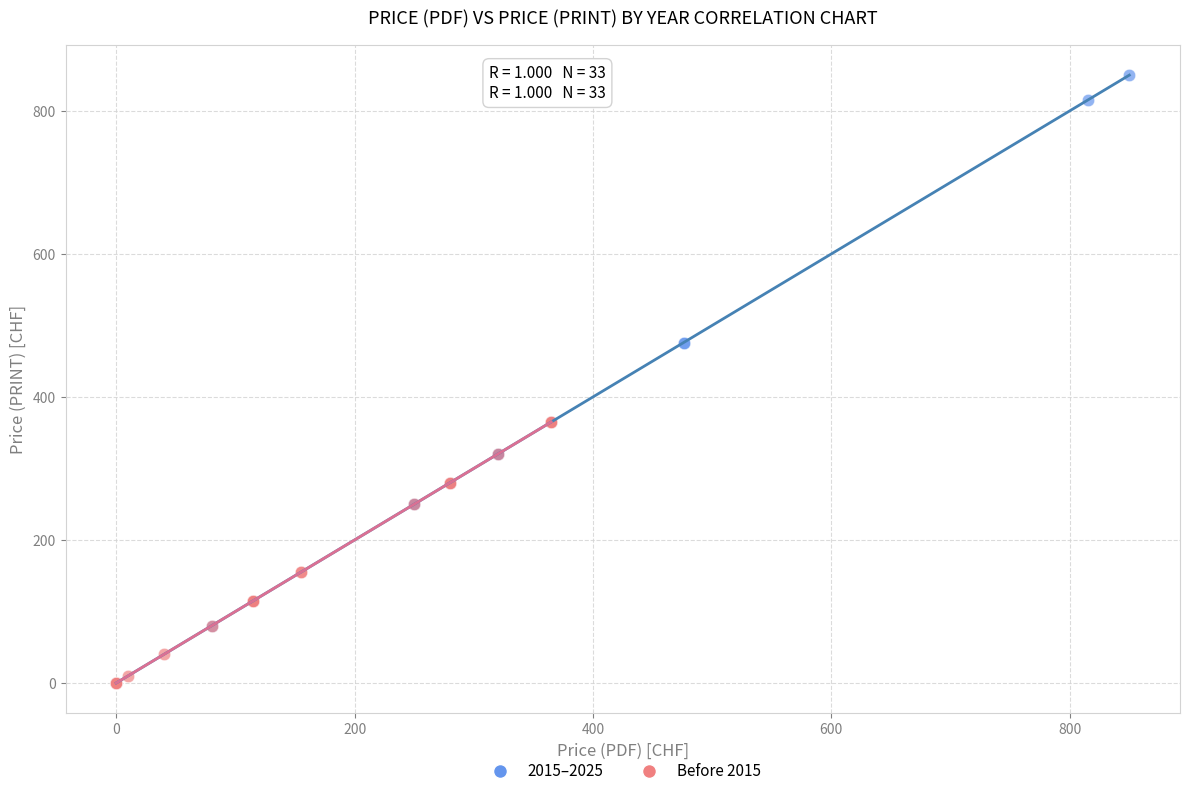

Which series has the widest spread of Y values?

2015–2025